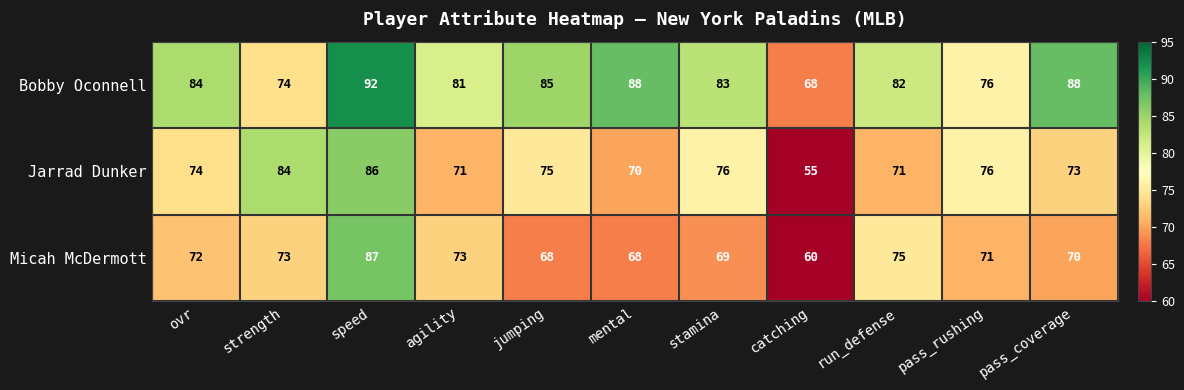

Count the number of data series in this chart.

3